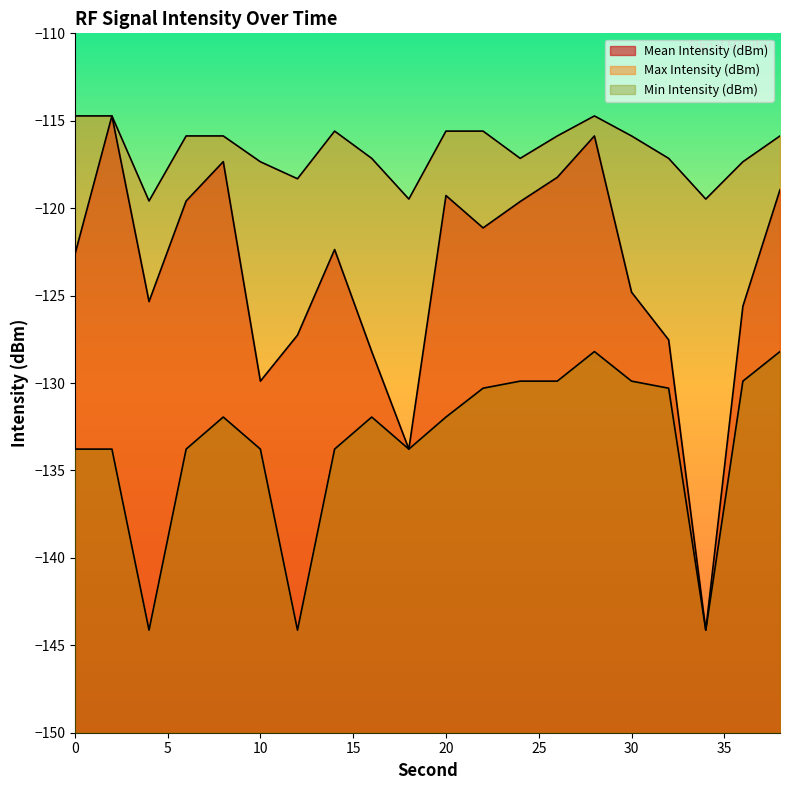

Is the value of Mean Intensity (dBm) at 24 greater than the value of Min Intensity (dBm) at 32?

Yes